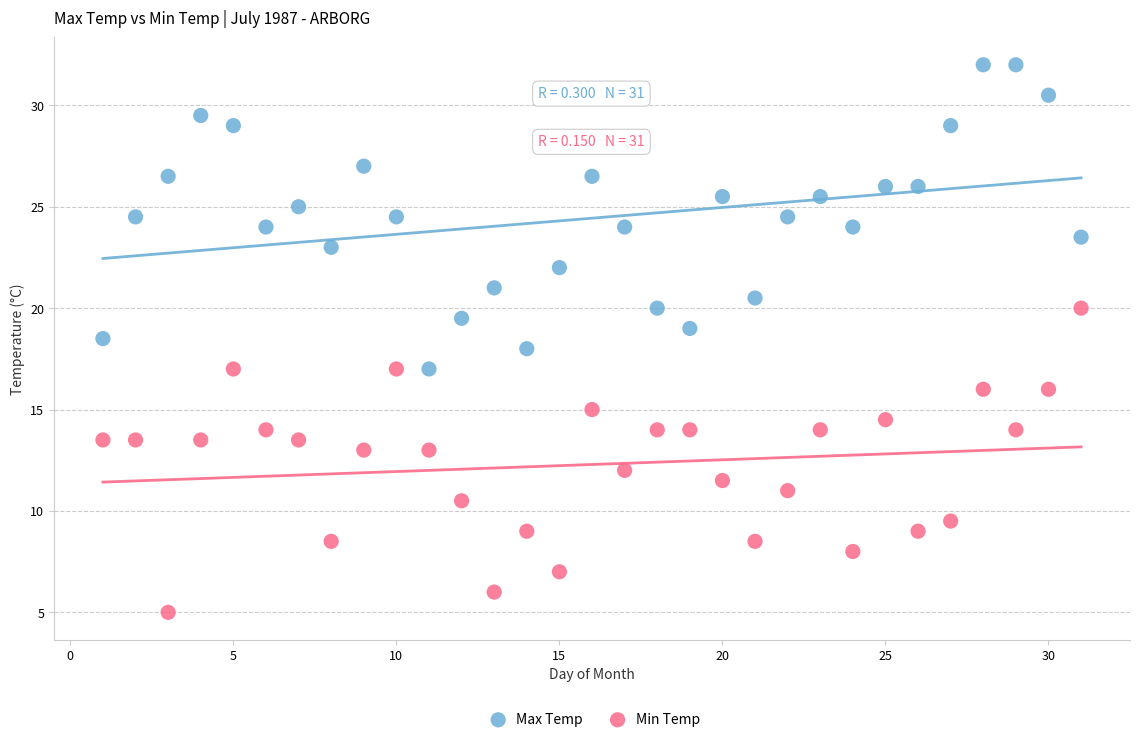

Which series contains the lowest Y value?

Min Temp